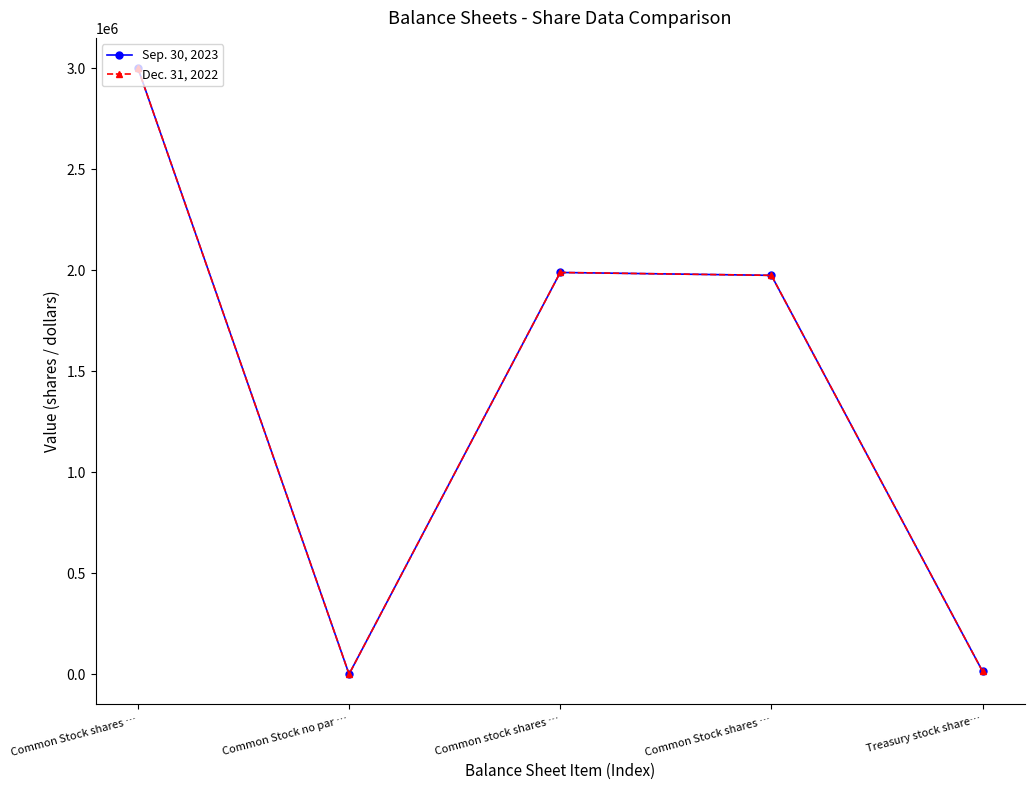

True or false: Dec. 31, 2022 has more than 1 interior local peaks.

False